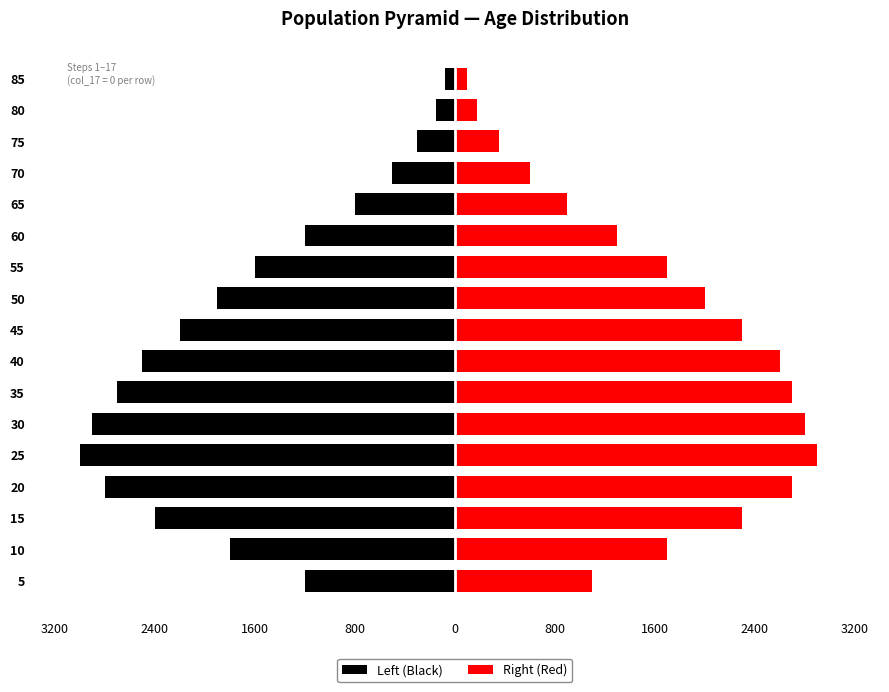

What are all the series names shown in the legend?

Left (Black), Right (Red)